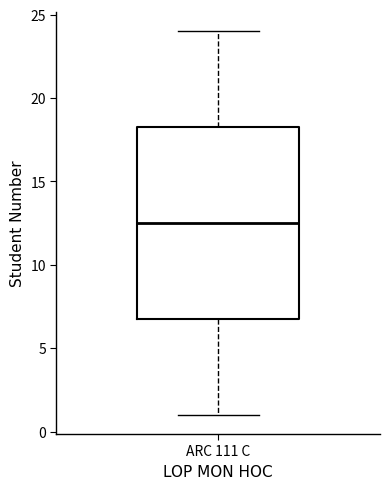

Transcribe this box plot: give where the median line is, the range the box spans, and where the two whiskers end, as read against the y-axis. The values are not printed on the chart, so give them approximately, as read against the axis.

median 12.5, box 7.0 to 18.5, whiskers 1.0 to 24.0